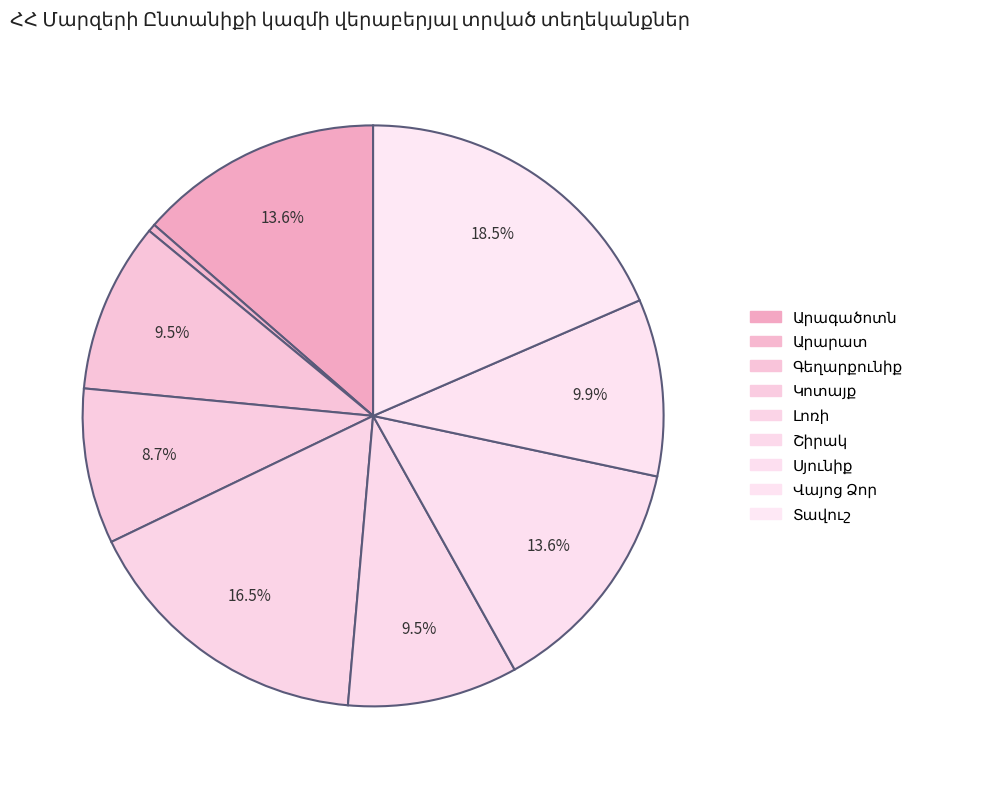

What is the change in value from Լոռի to Տավուշ?

+80